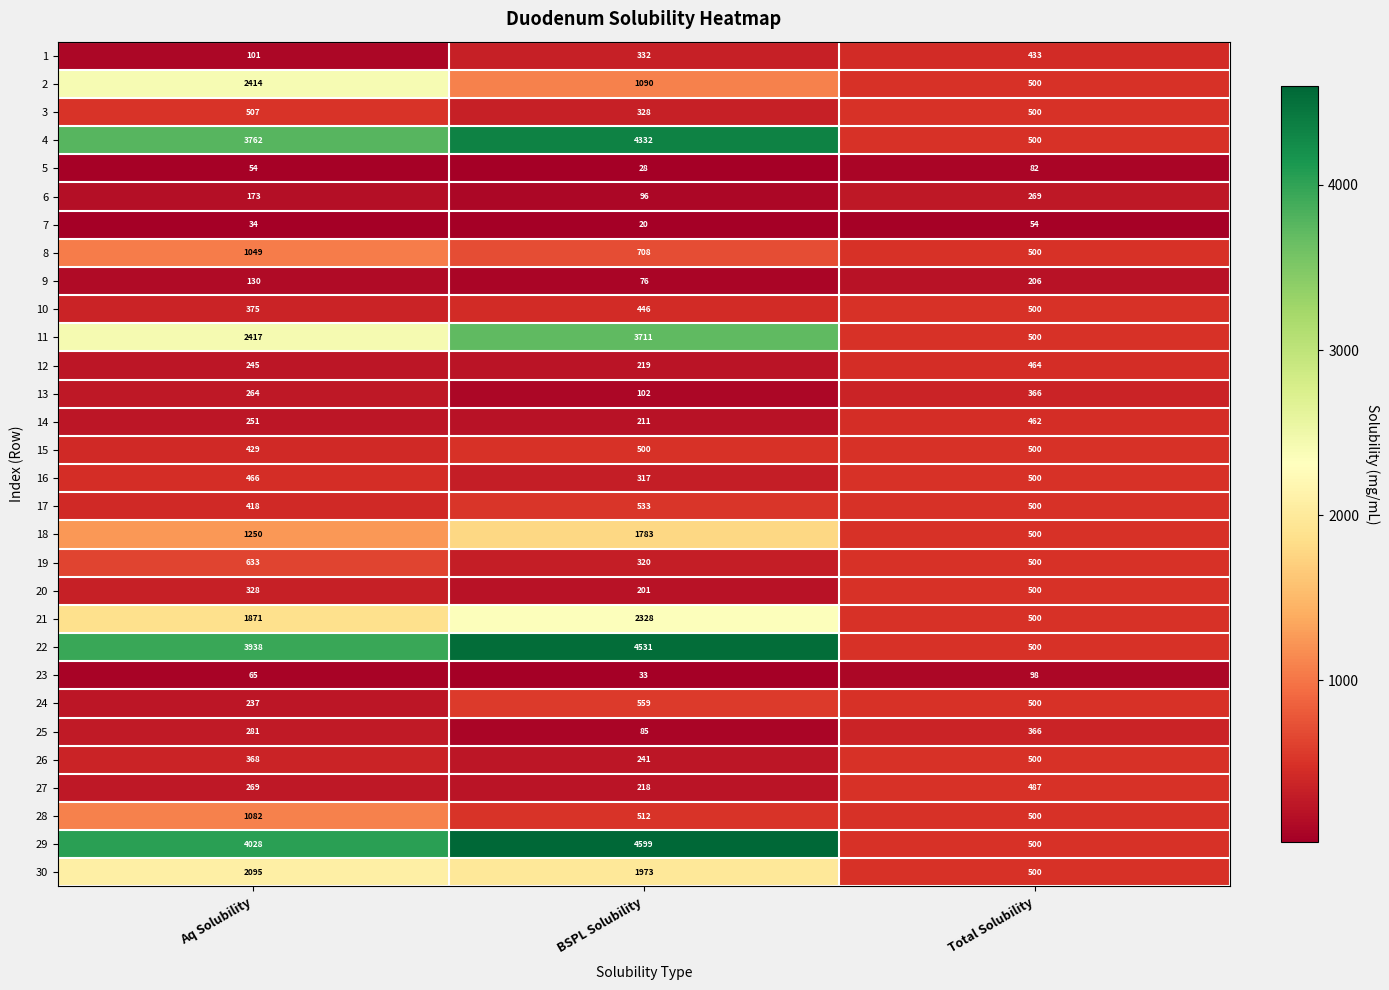

What is the minimum value shown in the chart?

20